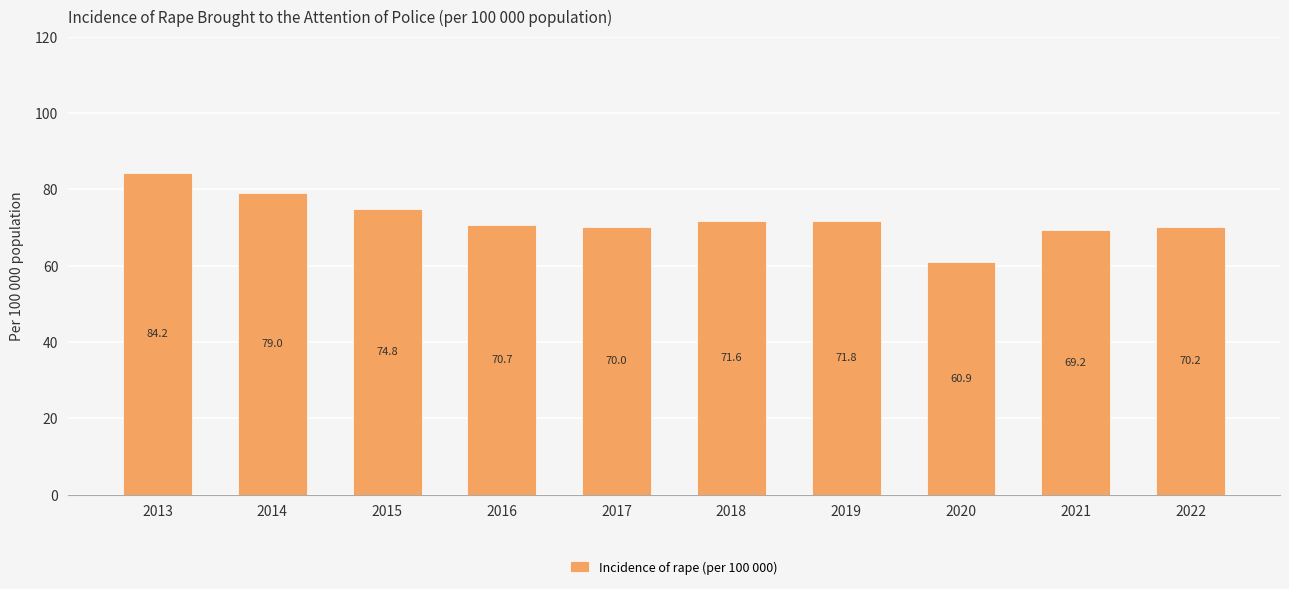

Which category has the lowest value across all series?

2020